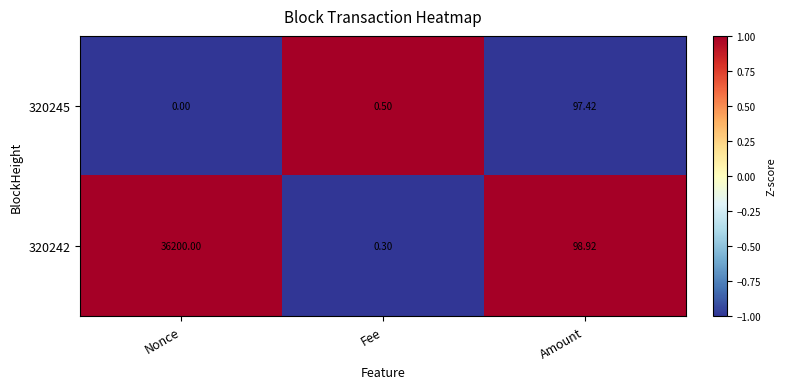

Count the number of categories in the chart.

3